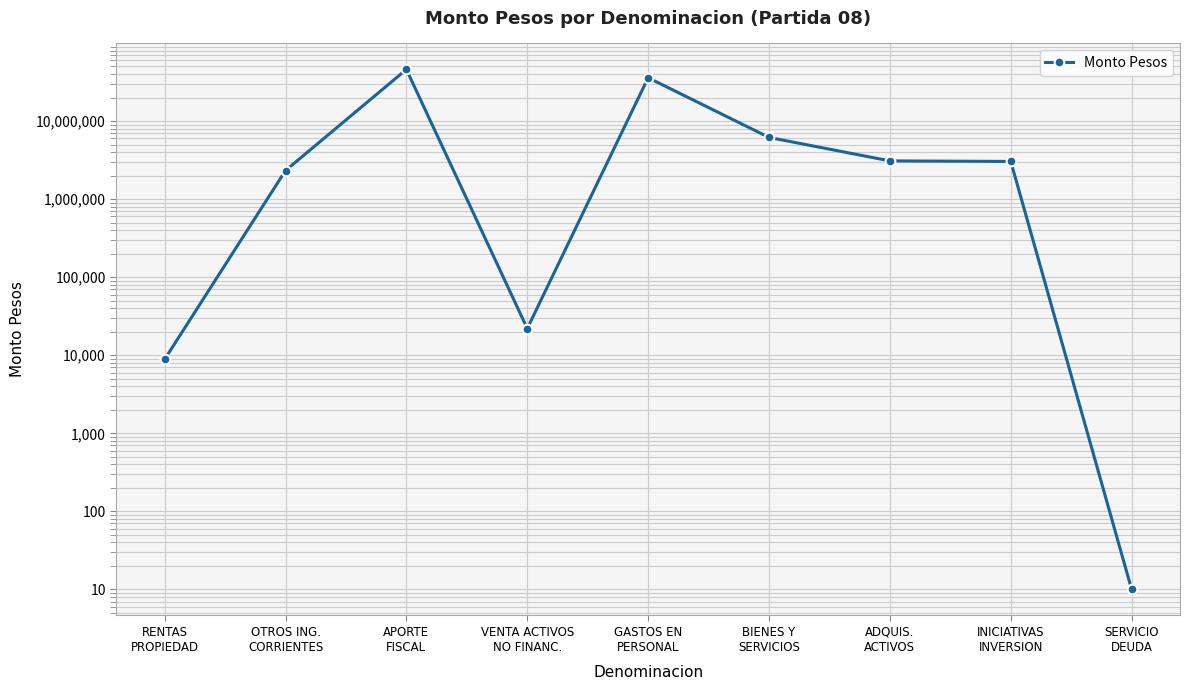

How many lines are shown in the chart?

1